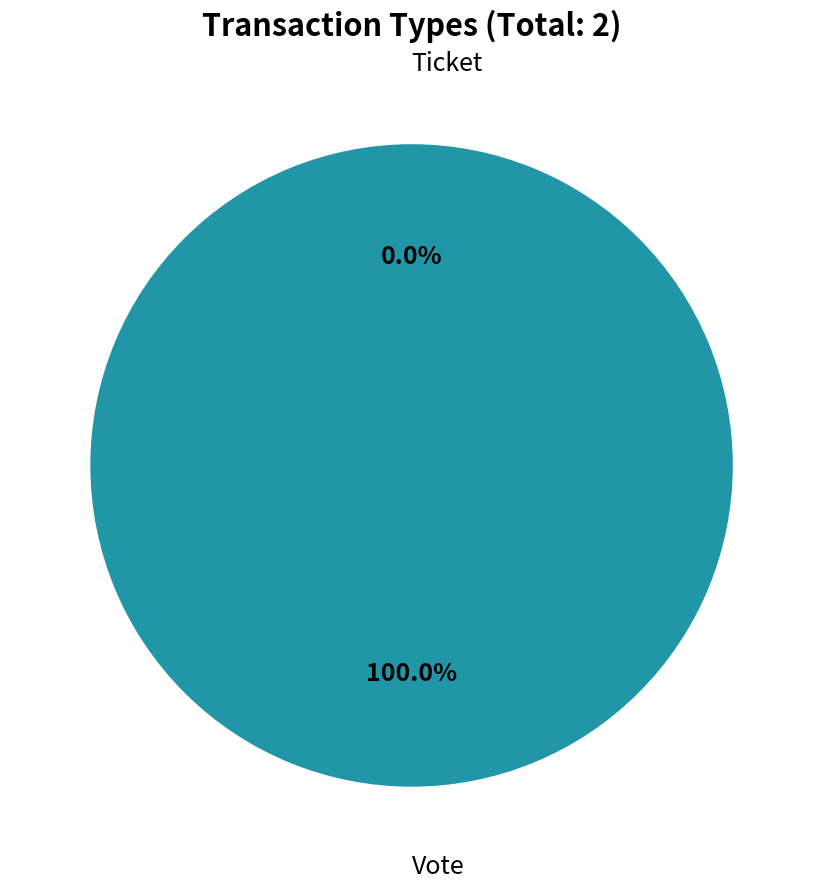

Which has a higher value, Vote or Ticket?

Vote